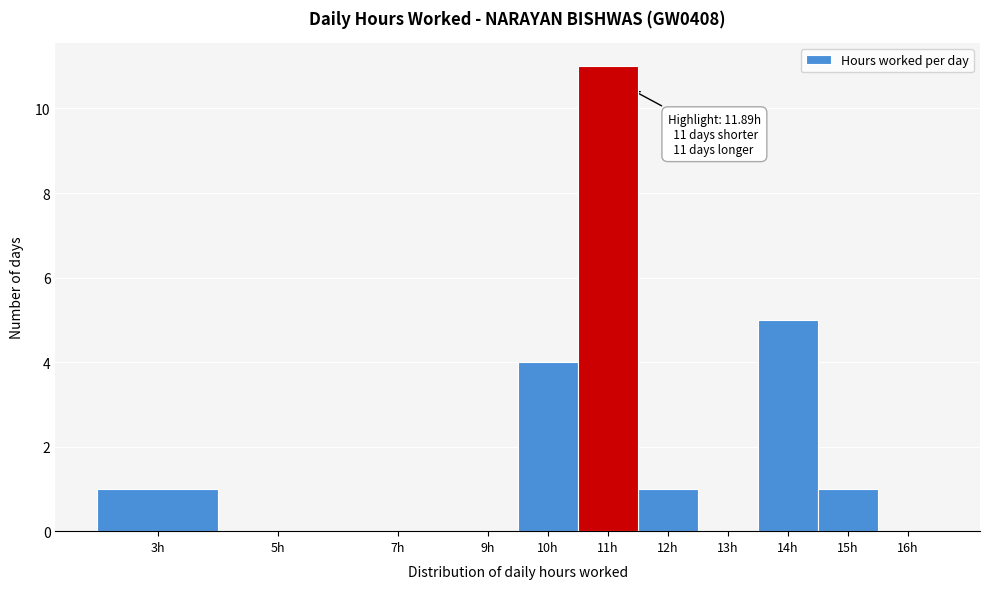

Reading left to right, what are all the values shown in this chart?

3h=1	5h=0	7h=0	9h=0	10h=4	11h=11	12h=1	13h=0	14h=5	15h=1	16h=0